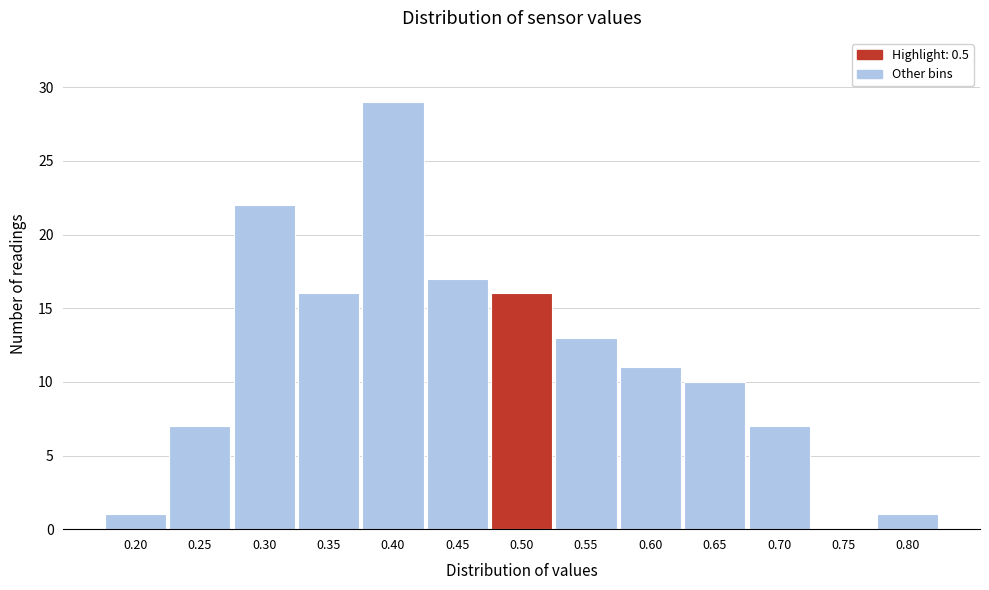

Reading right to left, list all the values displayed in this chart.

0.80=1	0.75=0	0.70=7	0.65=10	0.60=11	0.55=13	0.50=16	0.45=17	0.40=29	0.35=16	0.30=22	0.25=7	0.20=1